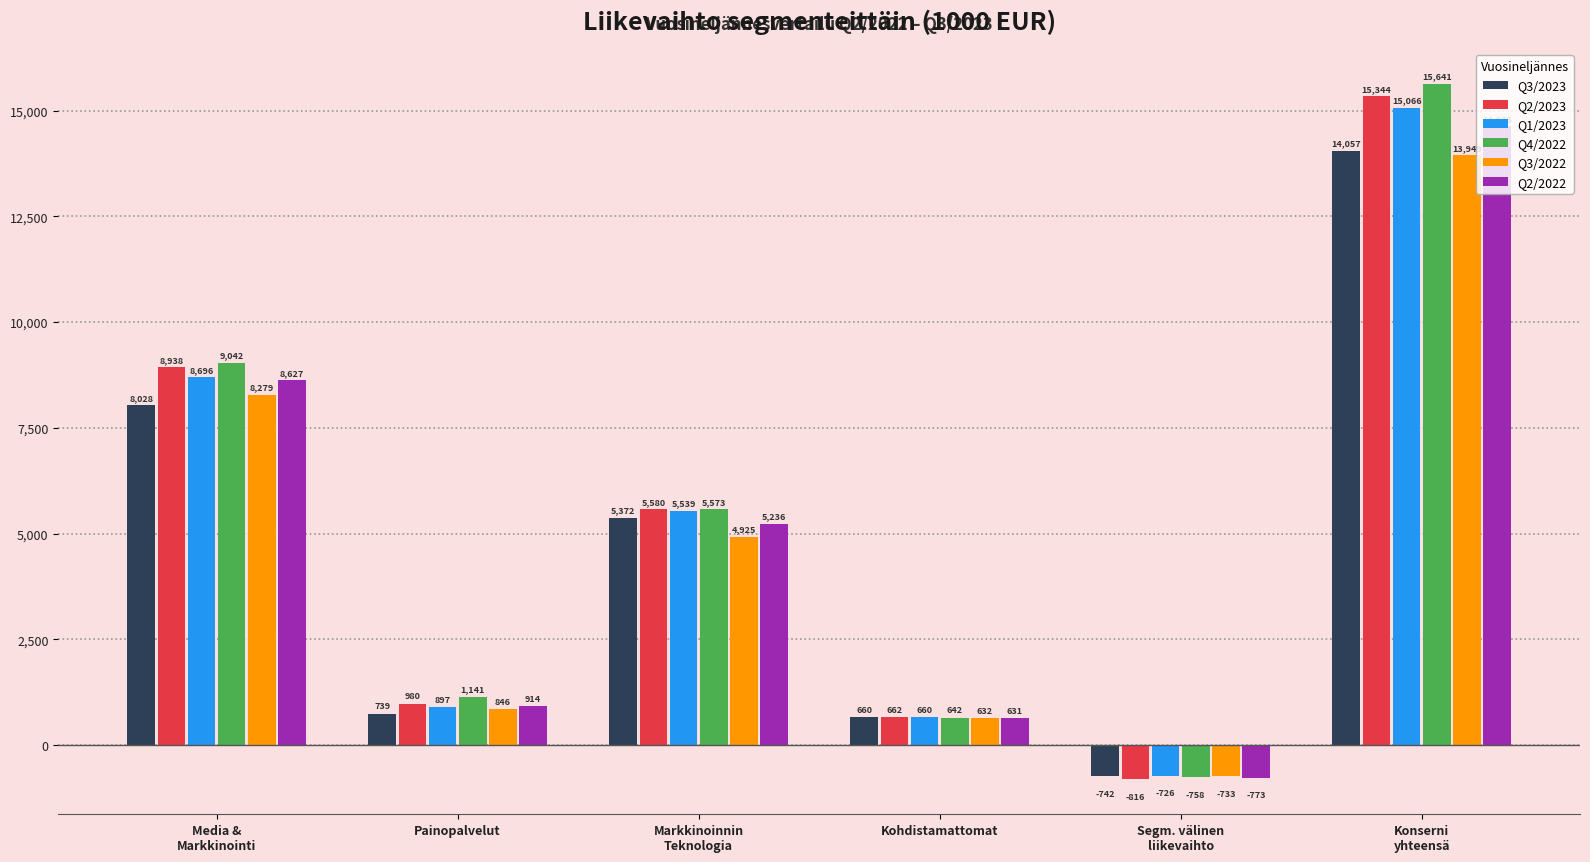

True or false: Q3/2023 has a value of 9432 at Markkinoinnin
Teknologia.

False